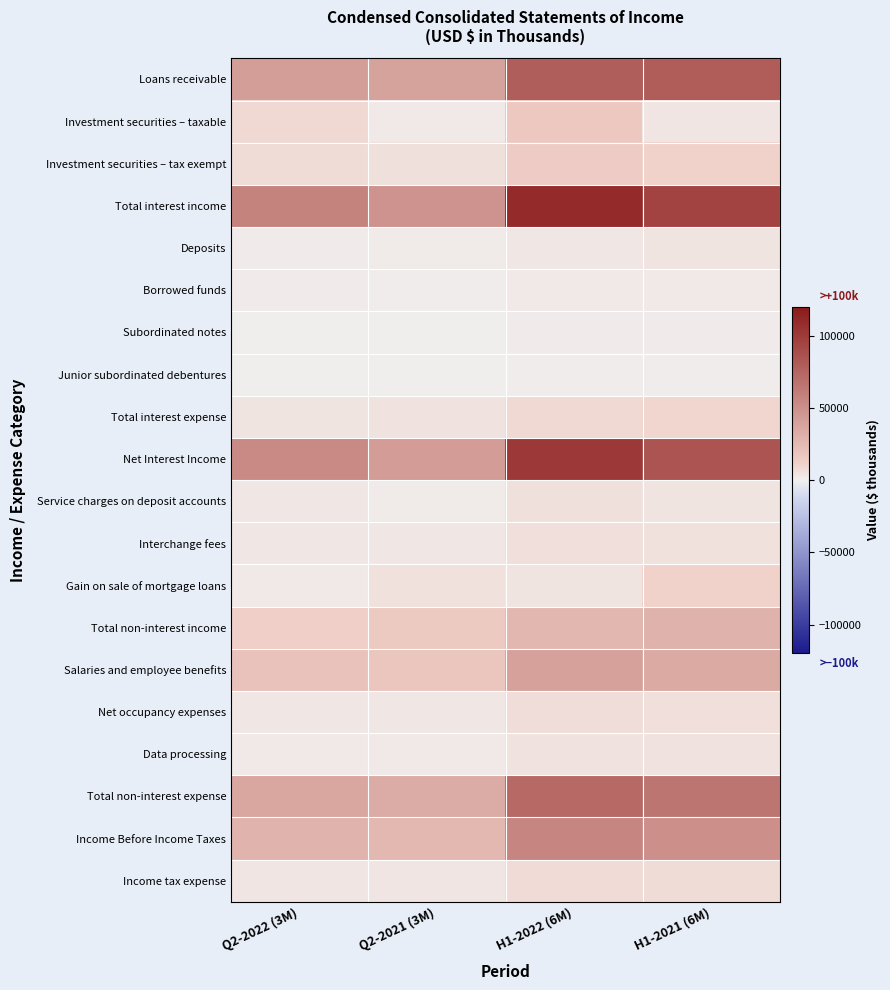

Which series has the largest range (max minus min)?

Total interest income